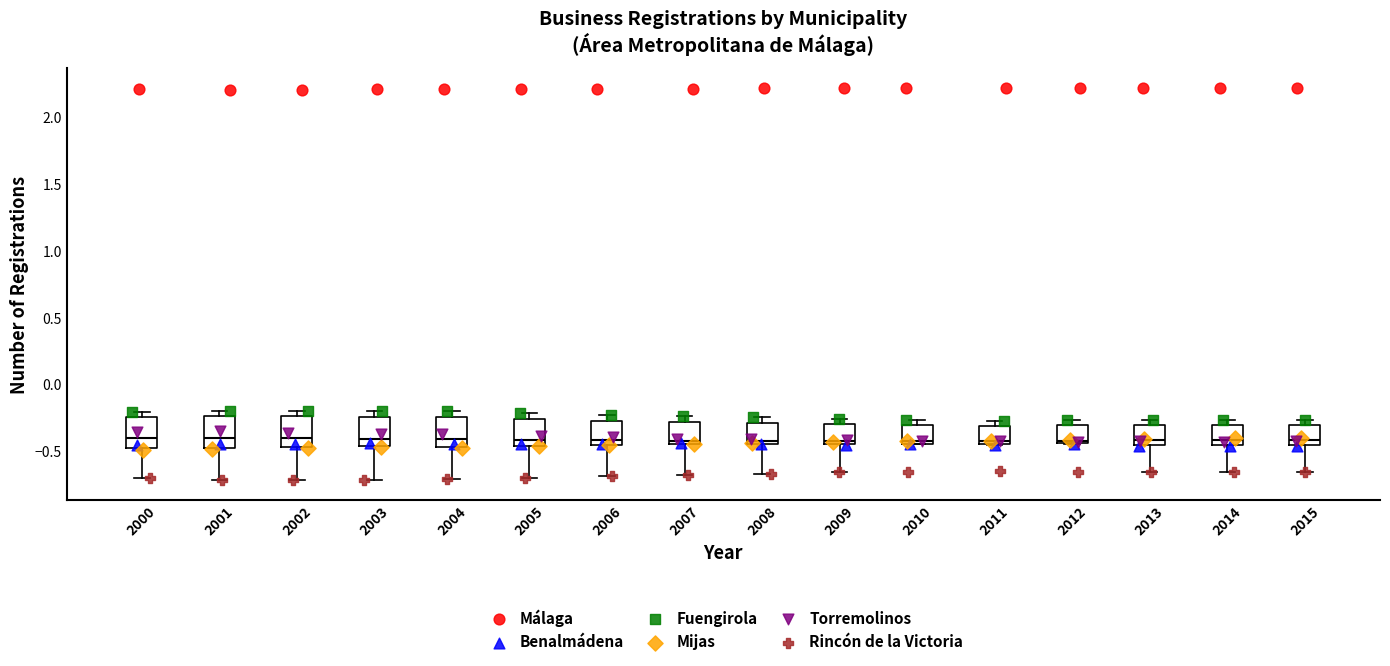

Where does the lower whisker of the box at x = 2001 end on the y-axis? The values are not printed on the chart, so give them approximately, as read against the axis.

-0.70